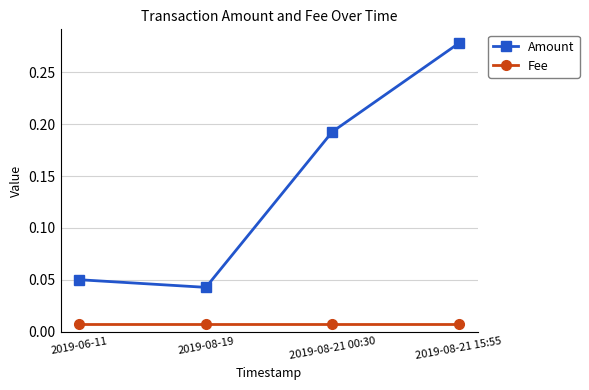

List the series in order of their peak value, highest first.

Amount, Fee